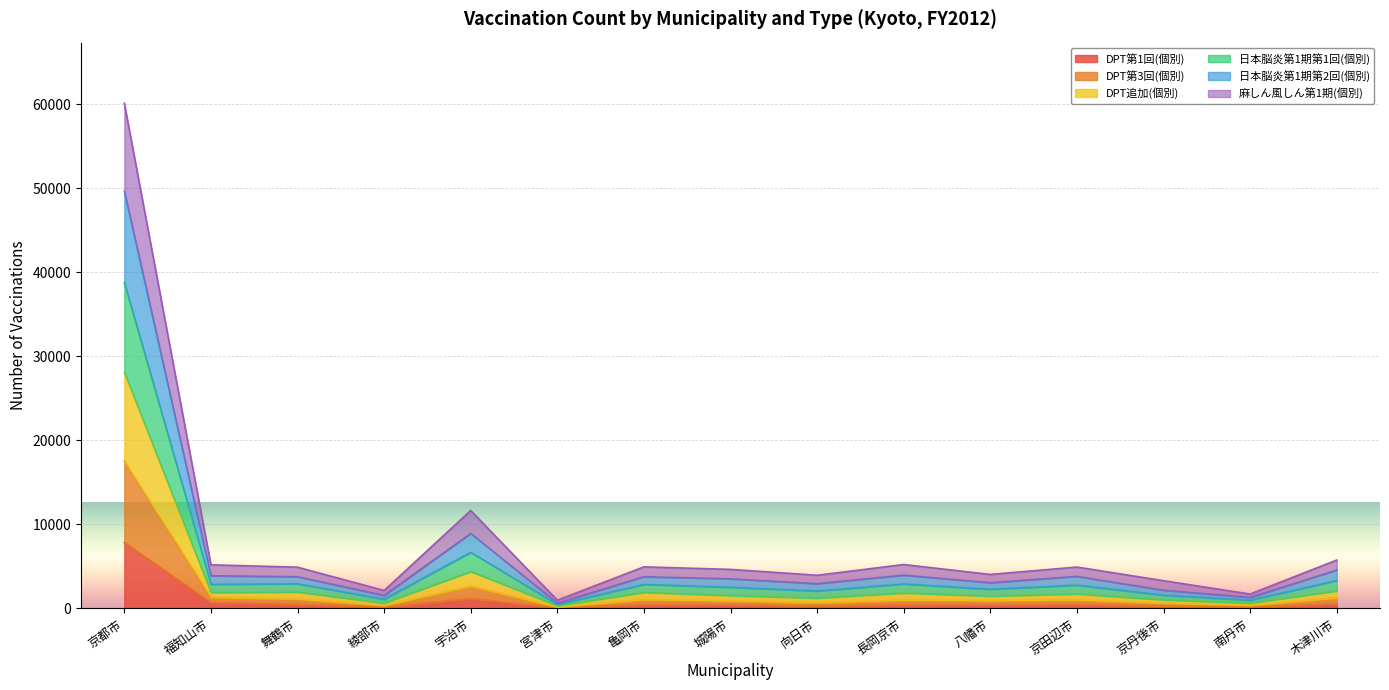

What is the total value across all series at 京都市?

60093